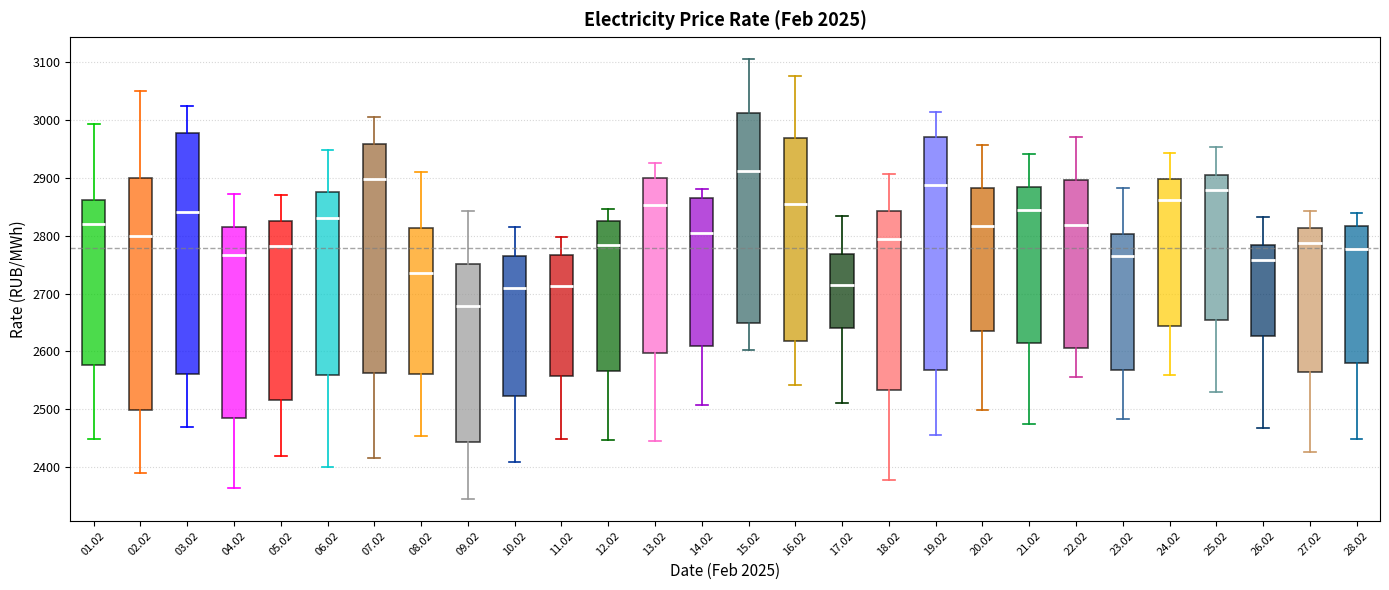

Comparing the boxes themselves (not the whiskers), which one is the tallest?

03.02